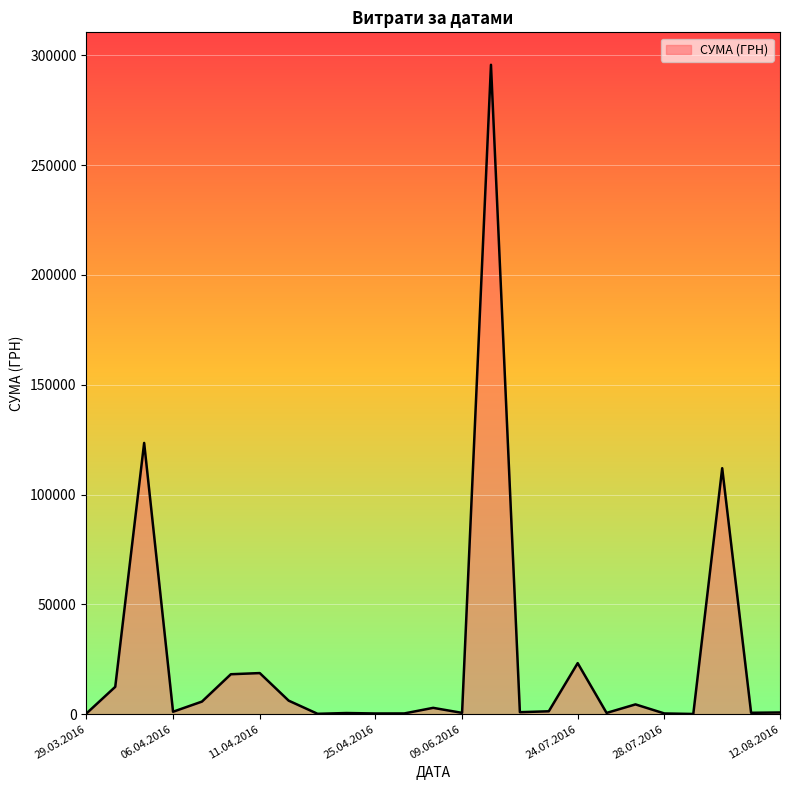

What is the sum of all values?

630977.9